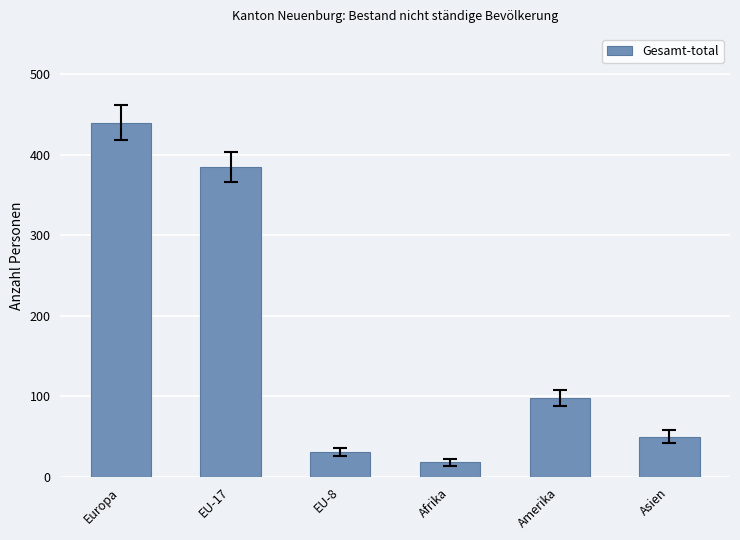

Reading left to right, list all the values displayed in this chart.

440	385	31	18	98	50